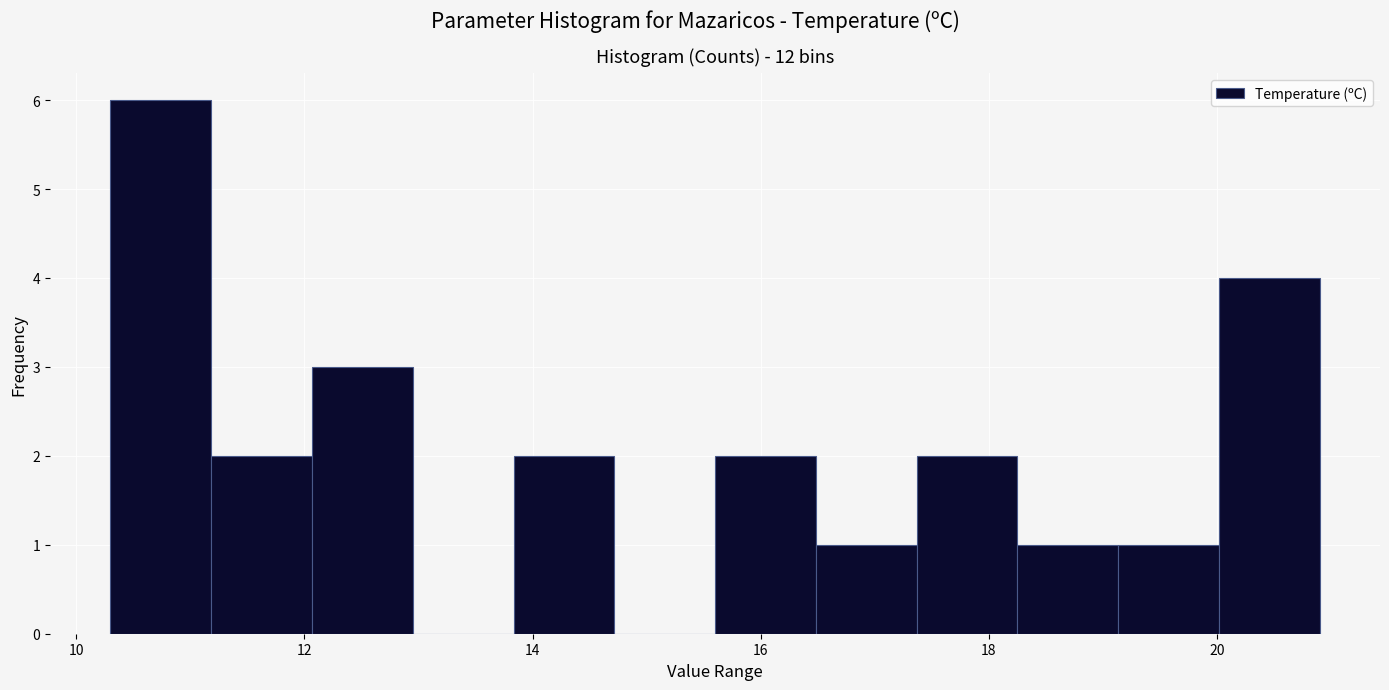

Reading left to right, list every bar in this chart as the range it spans on the x-axis followed by its height. Neither the bar edges nor the heights are printed on the chart, so give them approximately, as read against the axes.

10.4 to 11.2: 6
11.2 to 12.0: 2
12.0 to 13.0: 3
13.0 to 13.8: 0
13.8 to 14.8: 2
14.8 to 15.6: 0
15.6 to 16.4: 2
16.4 to 17.4: 1
17.4 to 18.2: 2
18.2 to 19.2: 1
19.2 to 20.0: 1
20.0 to 21.0: 4